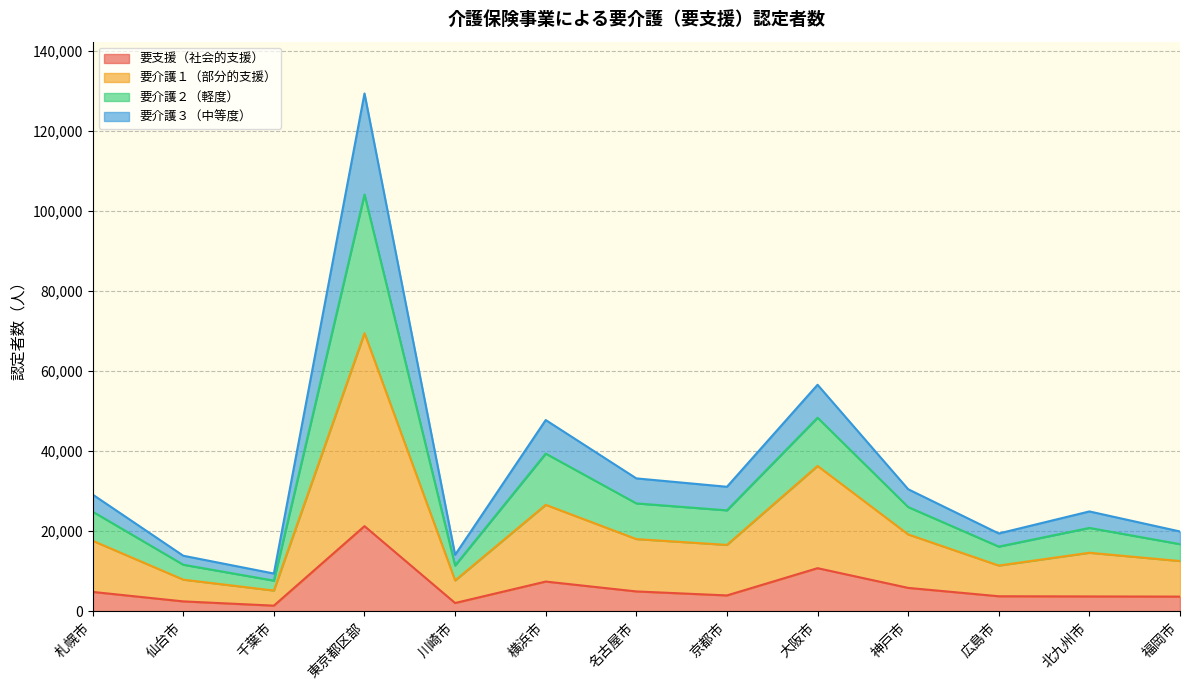

At which category does 要介護３（中等度） reach its first local peak?

東京都区部